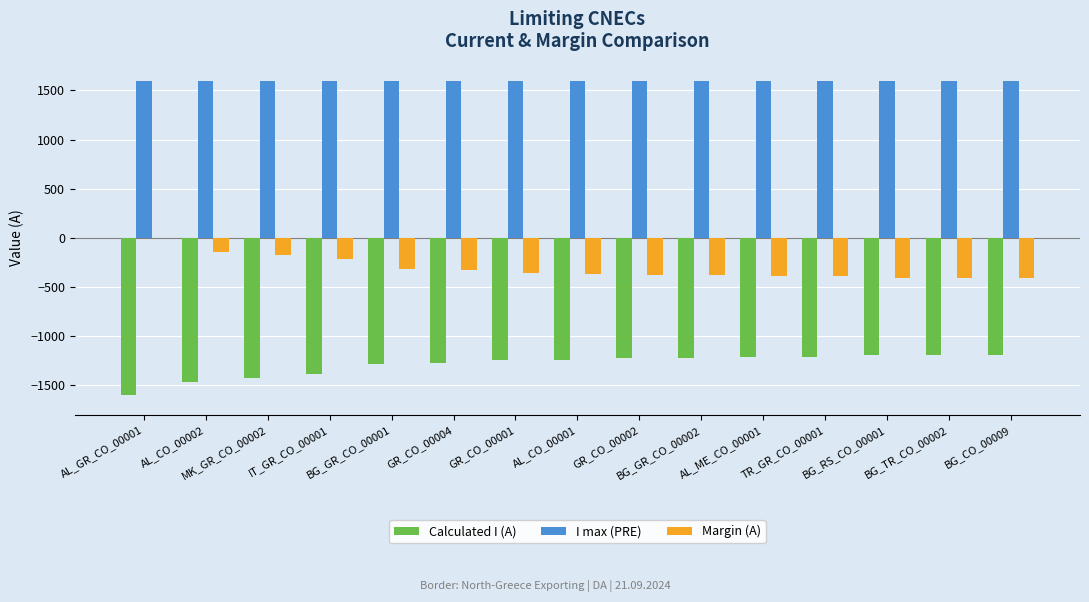

What is the approximate value of Calculated I (A) at BG_TR_CO_00002?

-1193